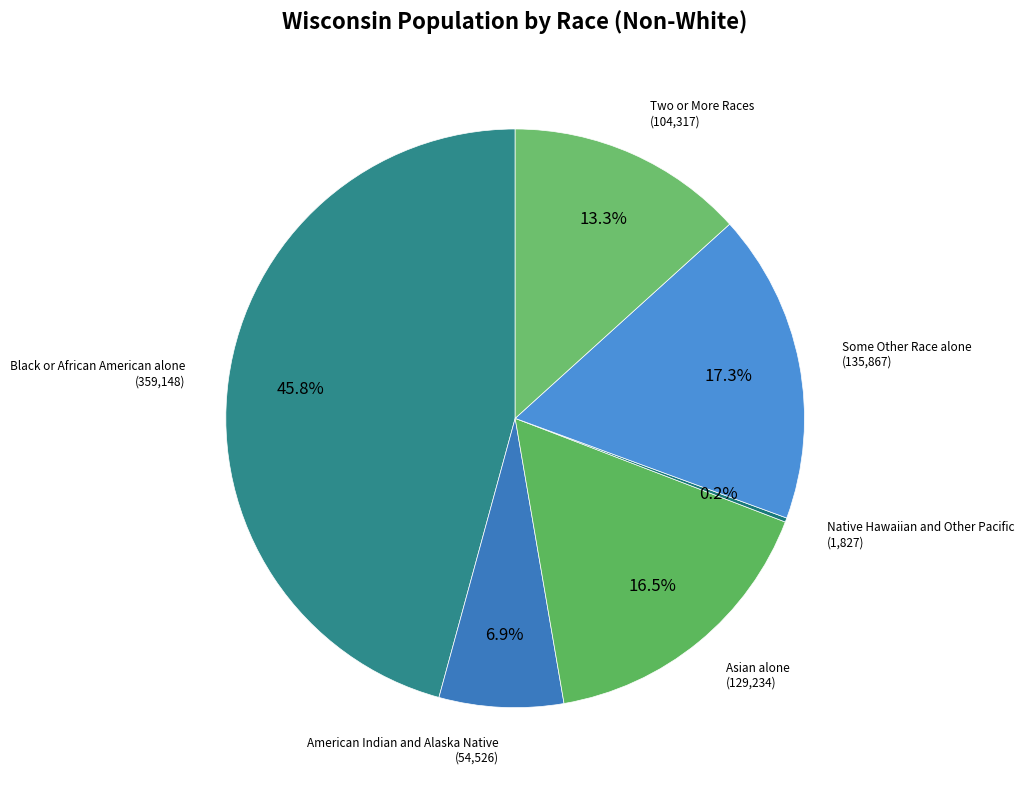

Between Some Other Race alone and Black or African American alone, which is larger?

Black or African American alone